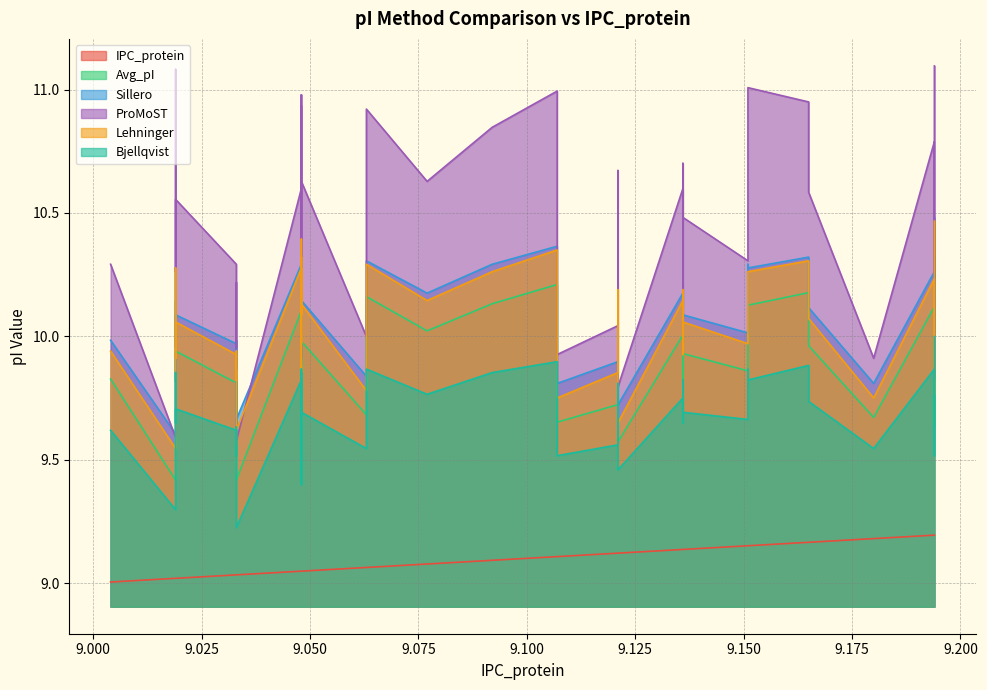

Reading left to right, what are all the values shown in this chart?

IPC_protein: 9.0	9.0	9.0	9.0	9.0	9.0	9.0	9.0	9.0	9.0	9.0	9.0	9.0	9.0	9.0	9.0	9.0	9.1	9.1	9.1	9.1	9.1	9.1	9.1	9.1	9.1	9.1	9.1	9.1	9.1	9.2	9.2	9.2	9.2	9.2	9.2	9.2	9.2	9.2
Avg_pI: 9.8	9.4	10.1	9.8	9.9	9.8	9.7	9.8	9.4	9.4	10.1	9.6	10.2	9.9	10.2	10.0	10.0	9.7	10.2	10.0	10.1	10.2	9.7	9.7	10.1	9.6	10.0	9.8	10.1	9.9	9.9	10.1	10.1	10.2	10.0	9.7	10.1	9.6	10.3
Sillero: 10.0	9.6	10.3	10.0	10.1	10.0	9.9	10.0	9.6	9.7	10.3	9.9	10.4	10.0	10.3	10.1	10.1	9.8	10.3	10.2	10.3	10.4	9.8	9.9	10.2	9.7	10.2	10.0	10.2	10.1	10.0	10.3	10.3	10.3	10.1	9.8	10.3	9.8	10.5
ProMoST: 10.3	9.6	11.1	10.3	10.6	10.3	10.0	10.2	9.6	9.6	10.6	9.9	11.0	10.3	10.9	10.6	10.6	10.0	10.9	10.6	10.8	11.0	9.9	10.0	10.7	9.8	10.6	10.2	10.7	10.5	10.3	10.8	11.0	10.9	10.6	9.9	10.8	9.8	11.1
Lehninger: 9.9	9.5	10.3	9.9	10.1	9.9	9.8	9.9	9.6	9.6	10.3	9.9	10.4	10.0	10.3	10.1	10.1	9.8	10.3	10.1	10.3	10.3	9.8	9.9	10.2	9.6	10.1	9.9	10.2	10.1	10.0	10.3	10.3	10.3	10.1	9.8	10.2	9.8	10.5
Bjellqvist: 9.6	9.3	9.9	9.6	9.7	9.6	9.5	9.6	9.3	9.2	9.8	9.4	9.9	9.7	9.9	9.7	9.7	9.5	9.9	9.8	9.9	9.9	9.5	9.6	9.8	9.5	9.8	9.6	9.8	9.7	9.7	9.9	9.8	9.9	9.7	9.5	9.9	9.5	10.0